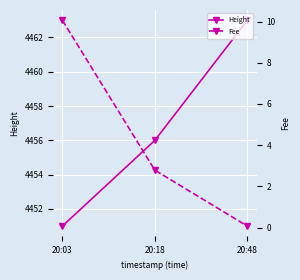

Reading left to right, list all the values displayed in this chart.

Height: 4451.0	4456.0	4463.0
Fee: 10.1	2.8	0.1